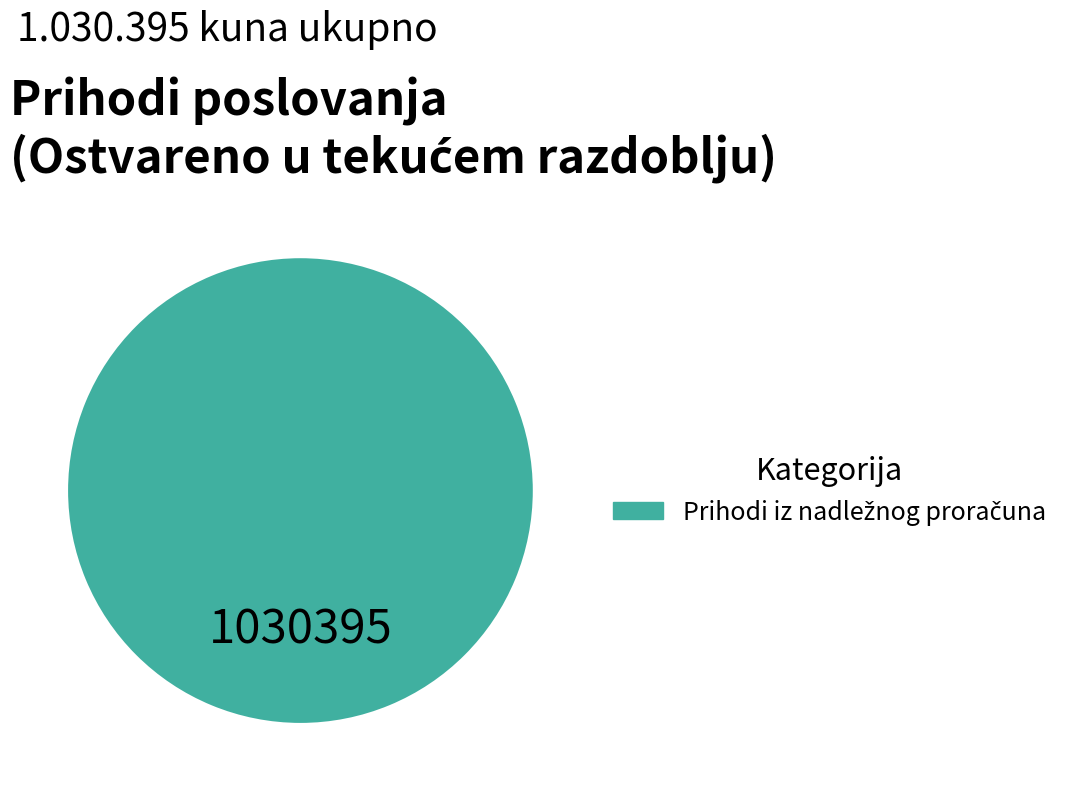

Is there a majority slice in this chart?

Yes